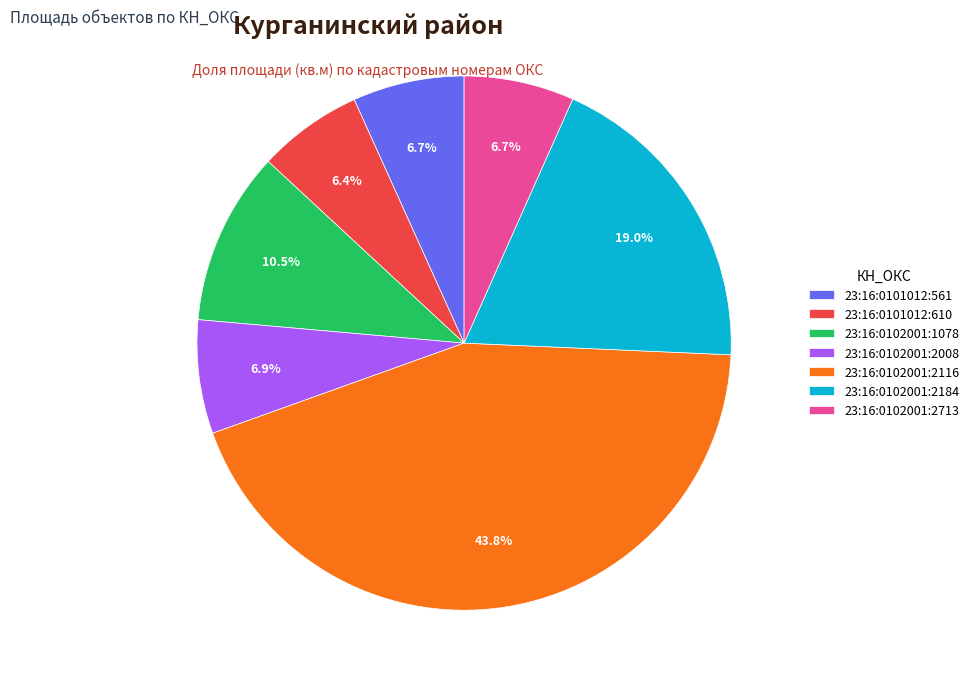

To the nearest percent, what is the average slice percentage?

14%